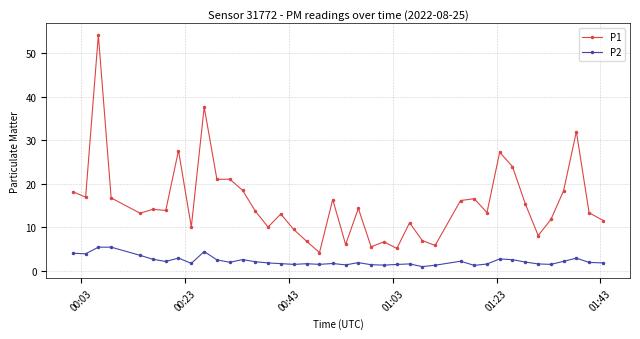

Which series has the widest spread of values?

P1